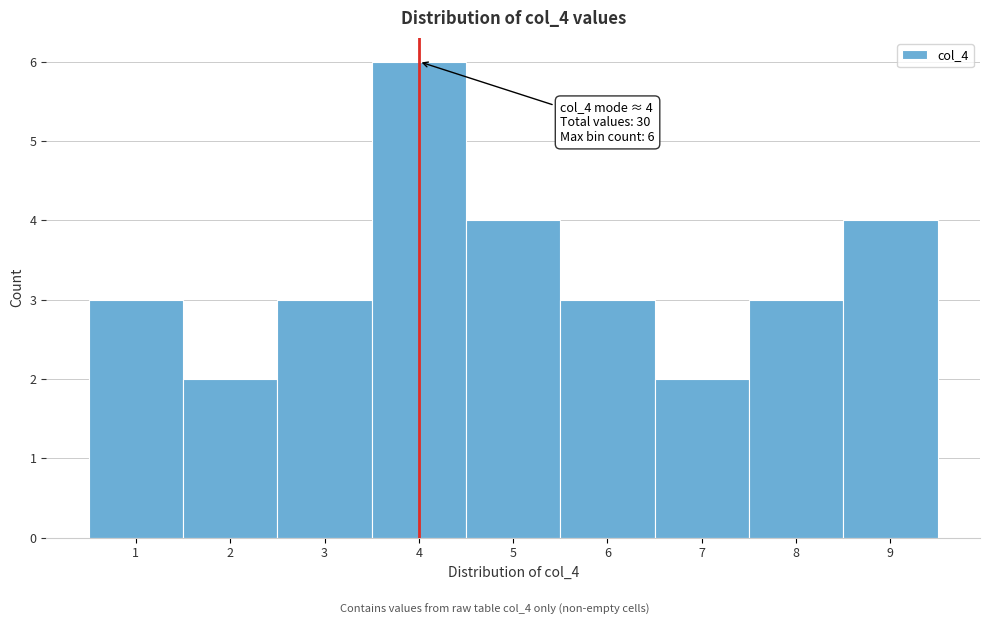

Which range on the x-axis has the tallest bar?

3.5 to 4.5